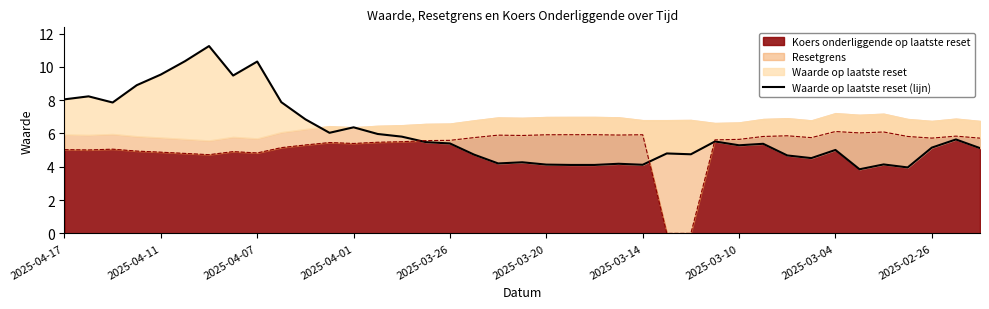

True or false: Koers onderliggende op laatste reset has a value of 8.2 at 2025-04-11.

False